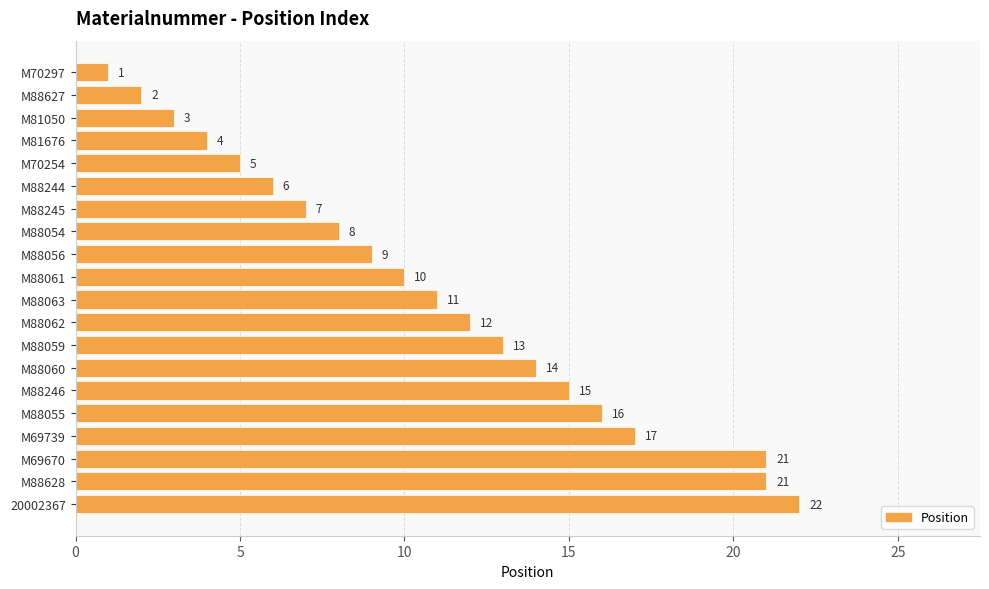

What is the difference between the maximum and minimum values?

21